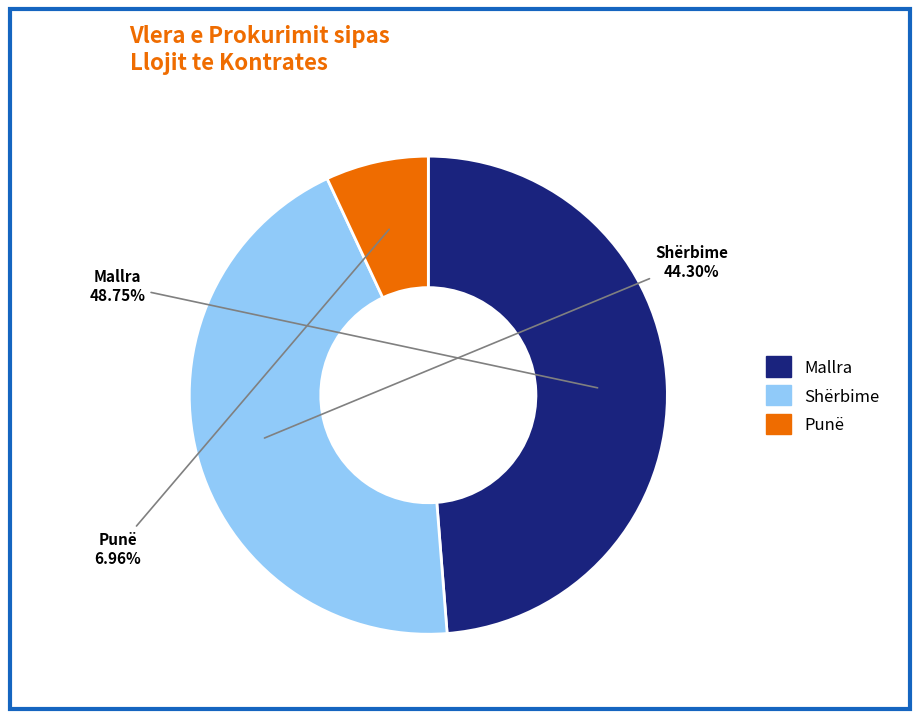

Is Shërbime the majority of the pie?

No